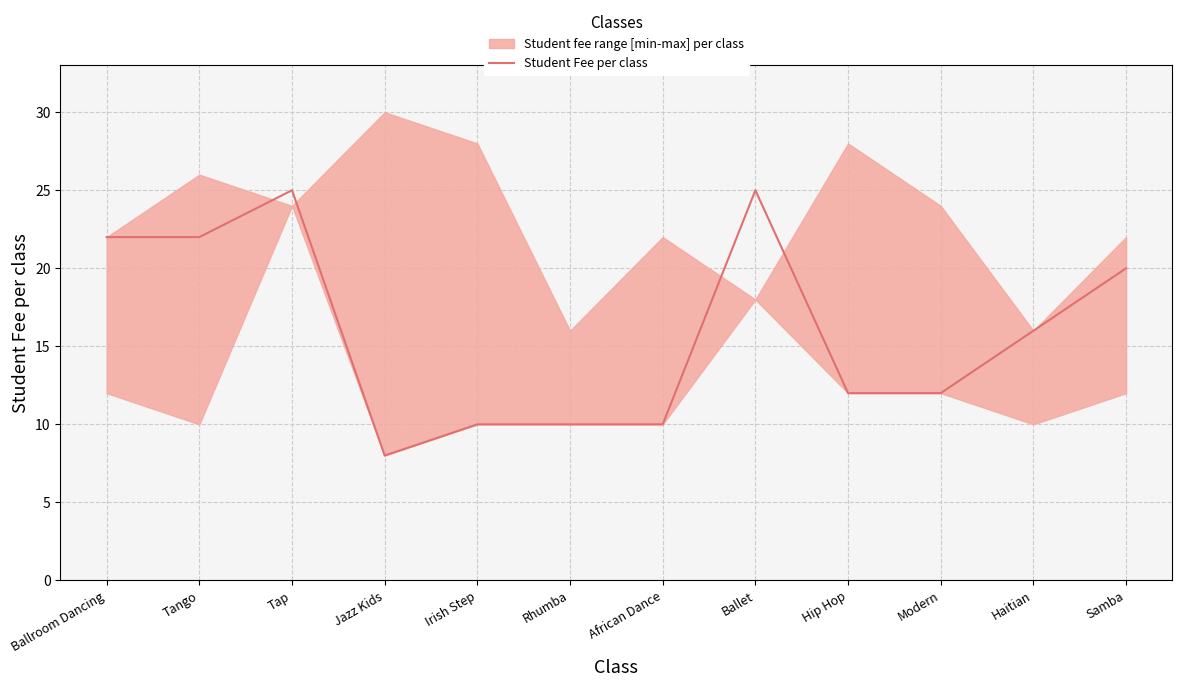

Which has a higher value, Haitian or Tap?

Tap